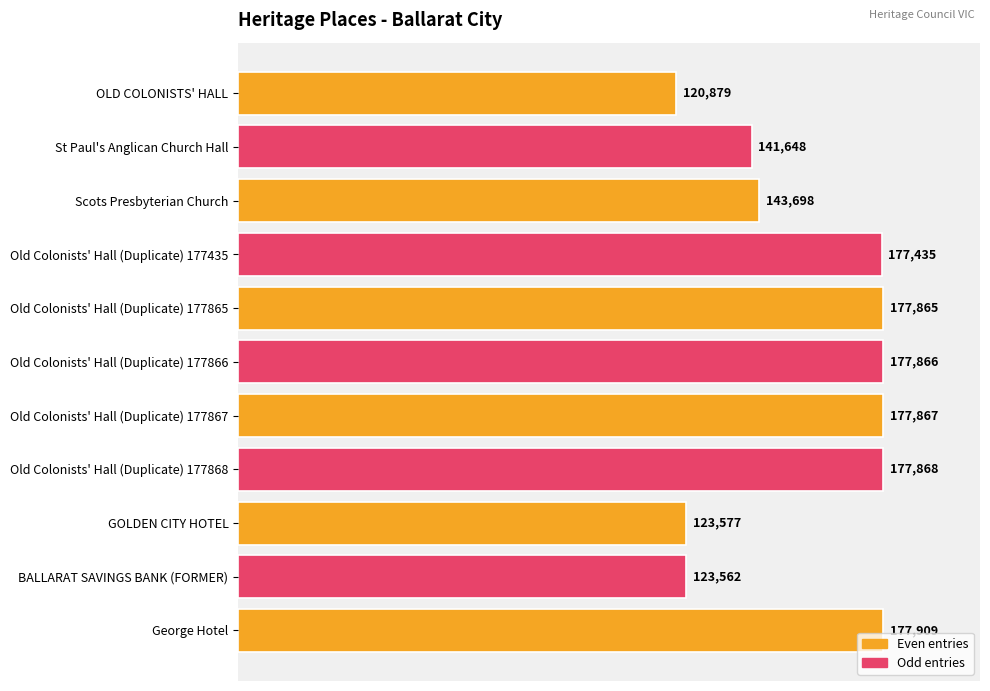

True or false: the data shows 37205 at GOLDEN CITY HOTEL.

False